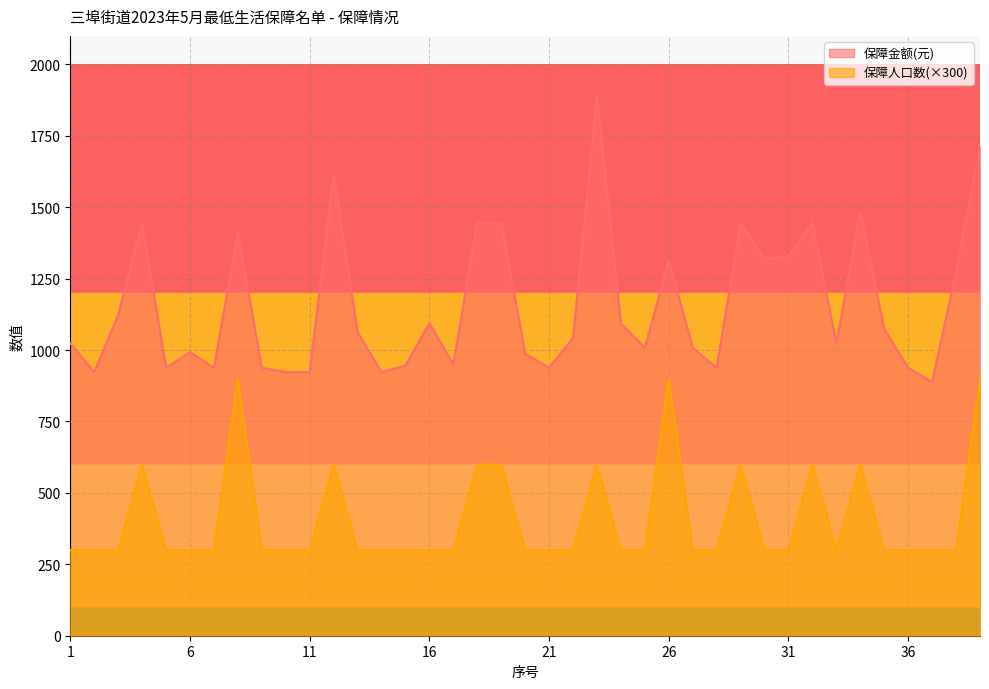

At 32, list the series in order from smallest to largest.

保障人口数, 保障金额